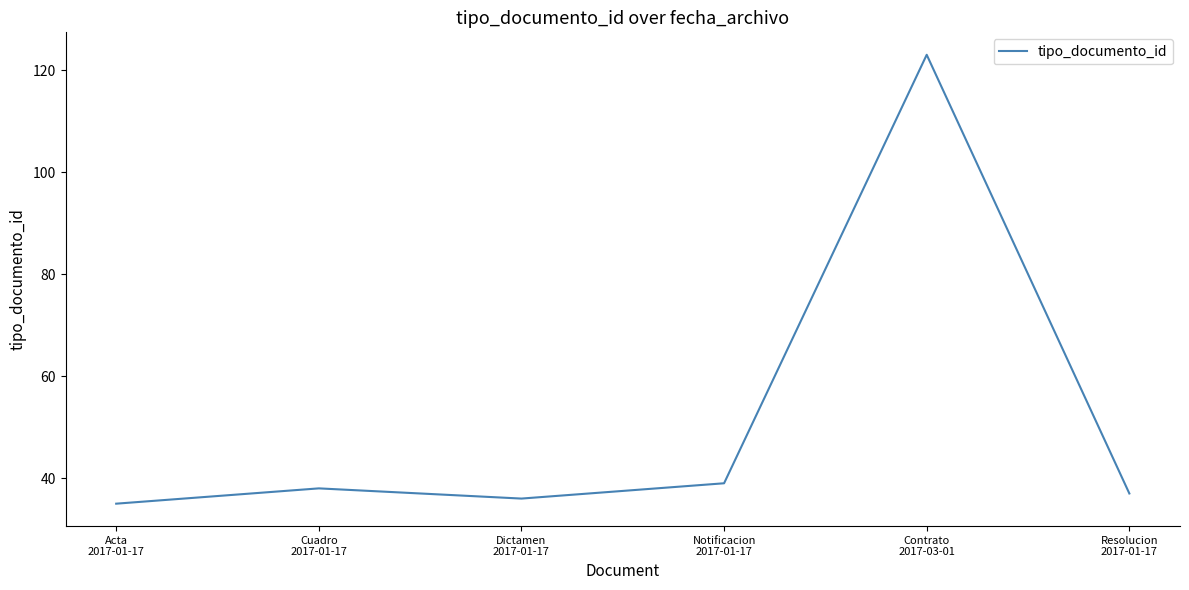

What is the sum of all values?

308